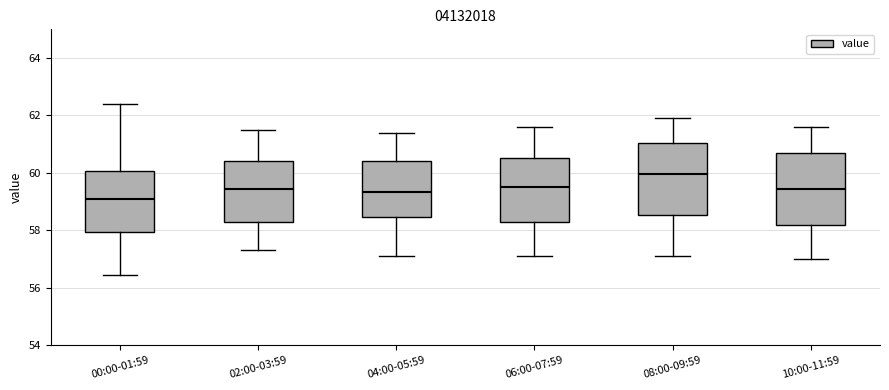

Which box's median line is the highest?

08:00-09:59